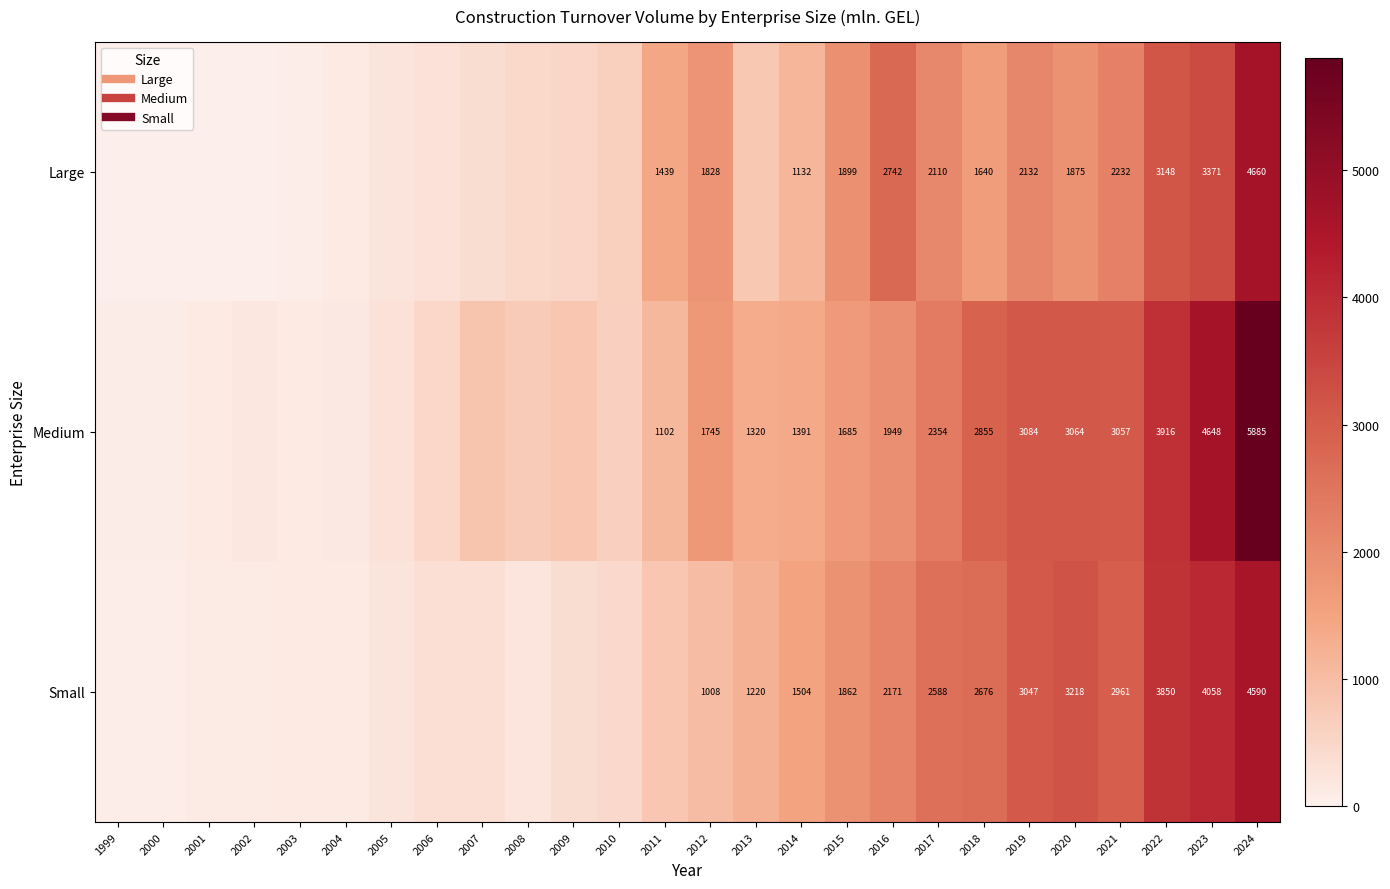

True or false: Small has a value of 1174.9 at 2017.

False